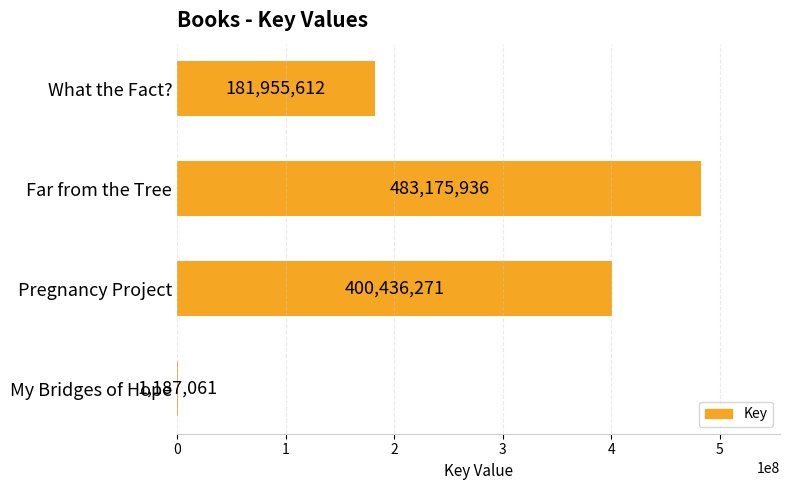

Reading top to bottom, transcribe all the data shown in this chart.

What the Fact?=181955612	Far from the Tree=483175936	Pregnancy Project=400436271	My Bridges of Hope=1187061